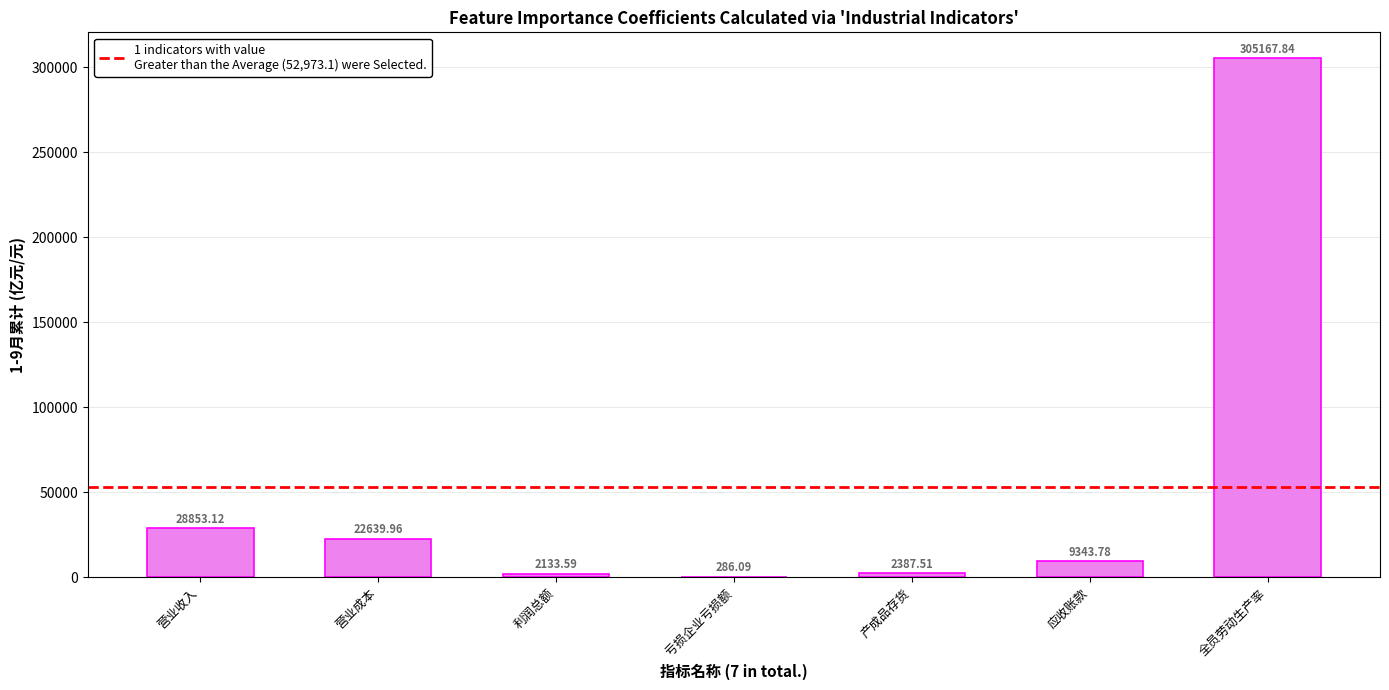

What is the greatest value displayed?

305167.8